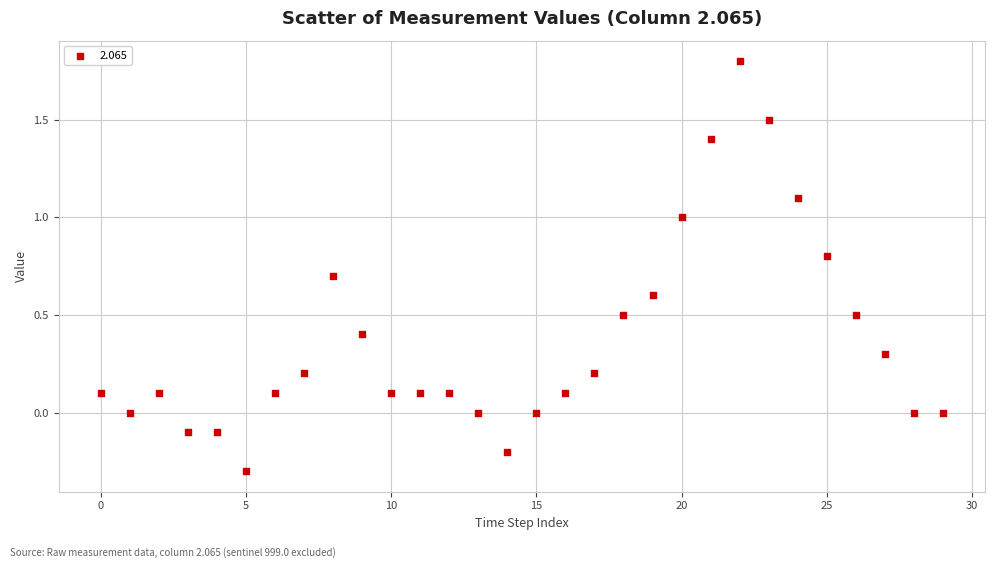

What is the range of Y values (max minus min)?

2.1